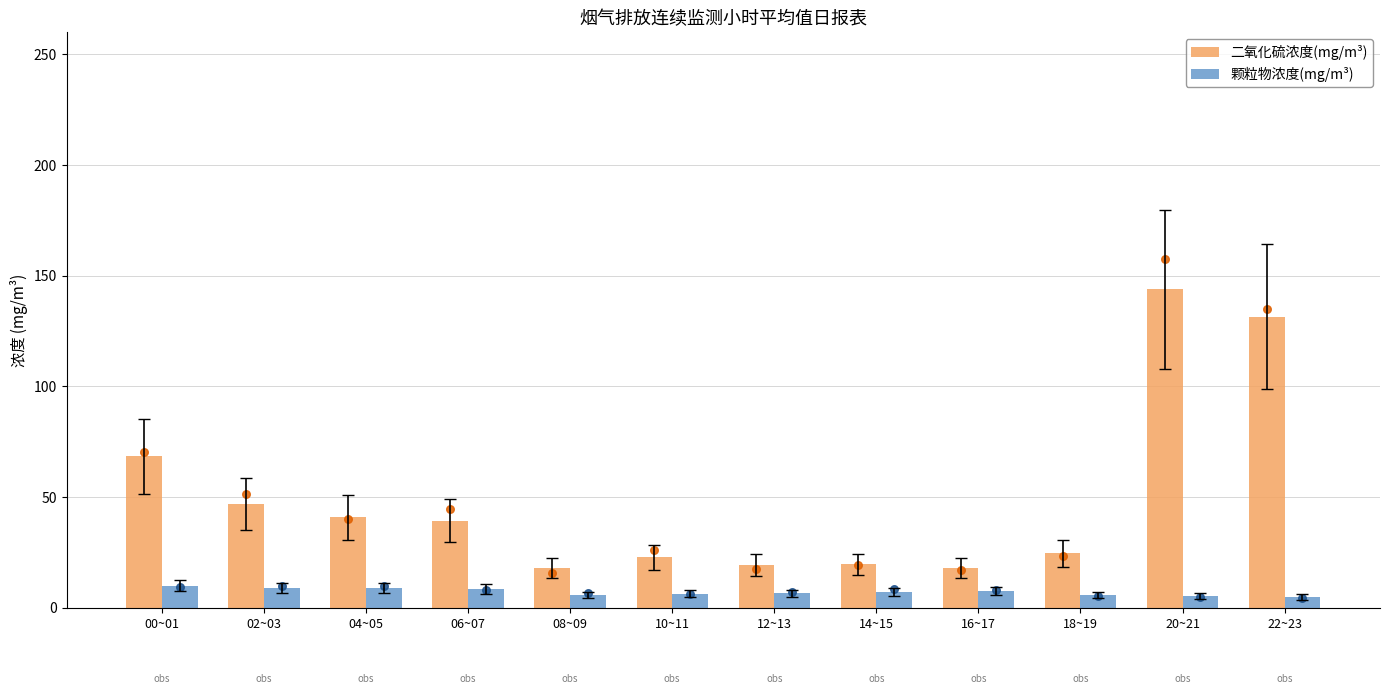

Which series contains the lowest Y value?

颗粒物浓度(mg/m³)